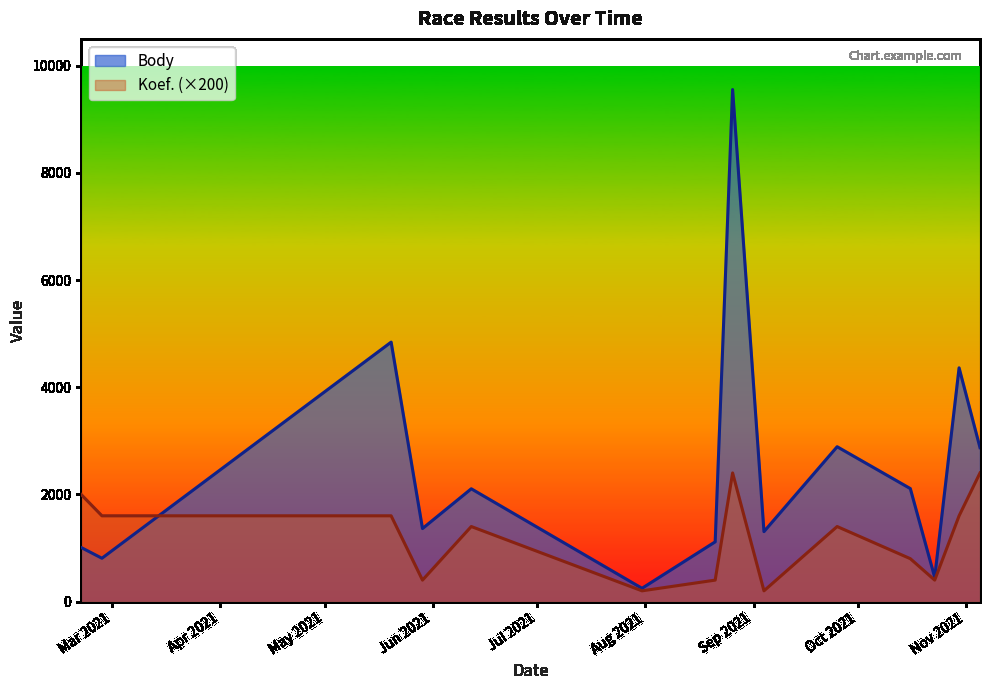

What is the value of the Koef. point at the 2nd from the left?

1600